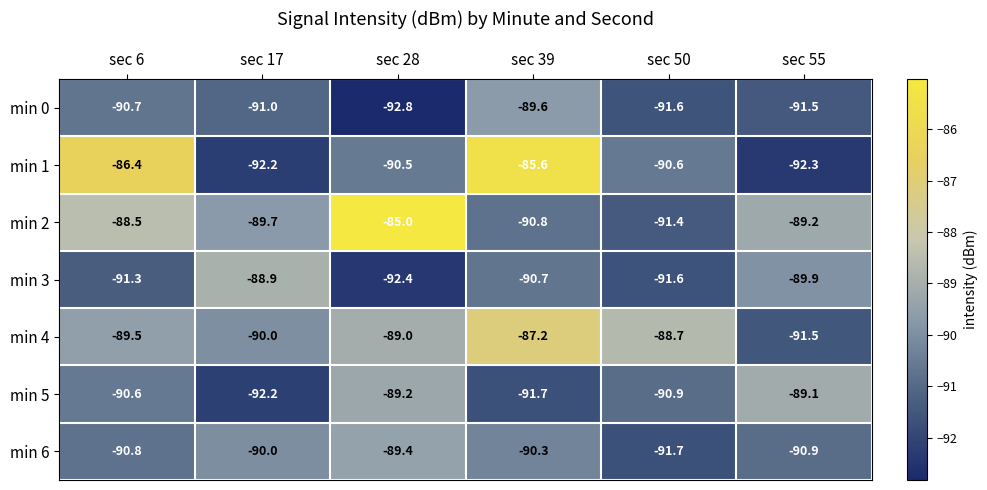

Is it true that min 5 equals -90.6 at sec 6?

True